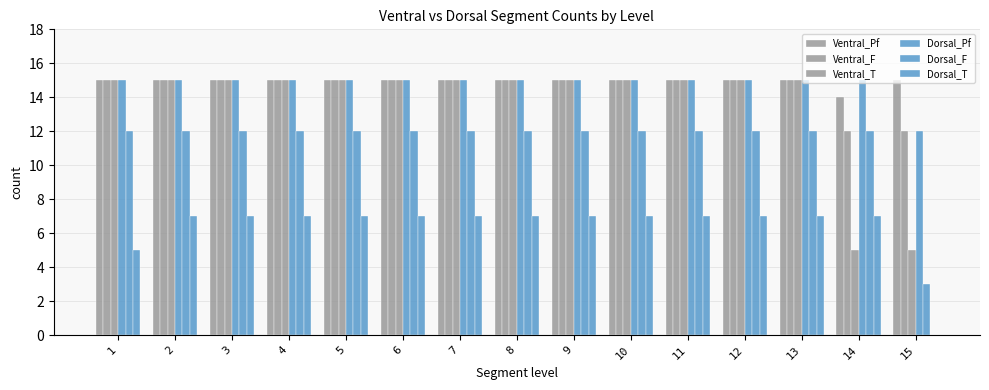

How many distinct data groups are displayed?

6